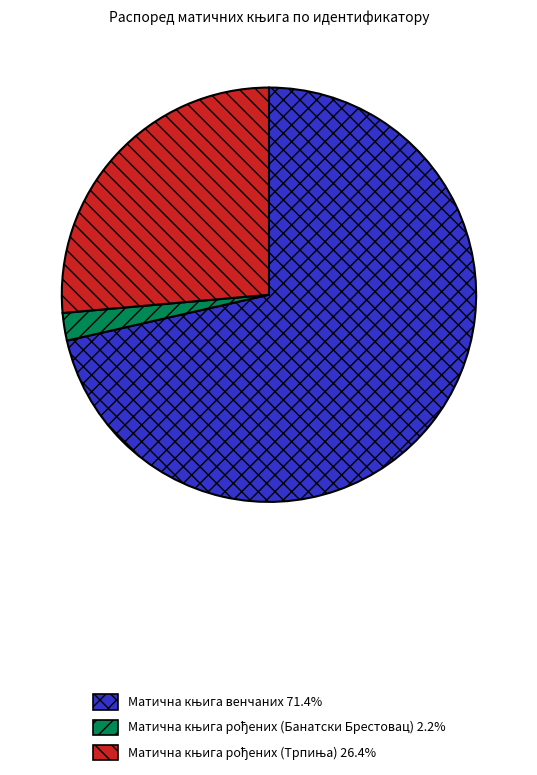

Is there a majority slice in this chart?

Yes